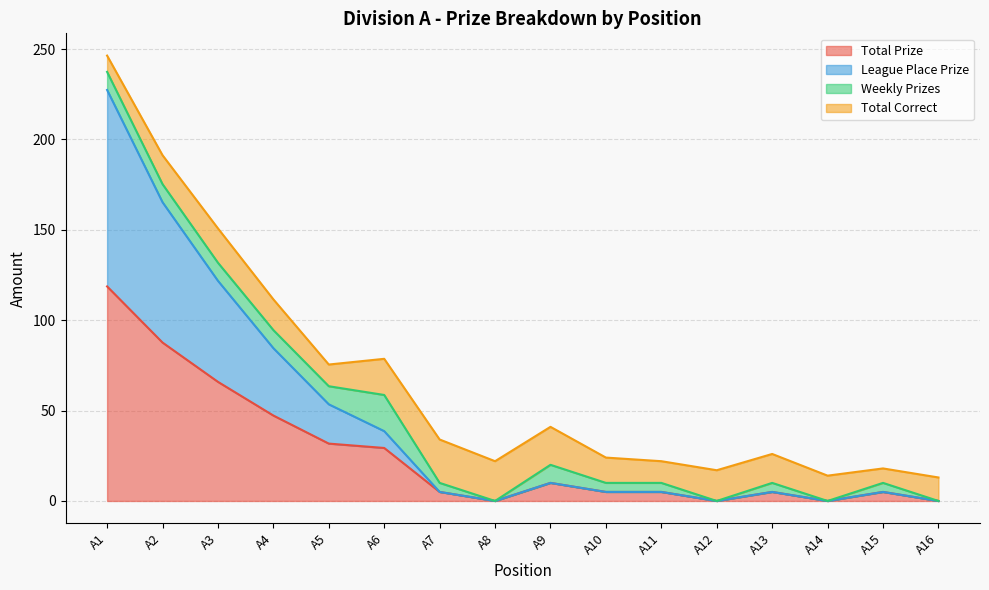

Does the chart have visible grid lines?

Yes